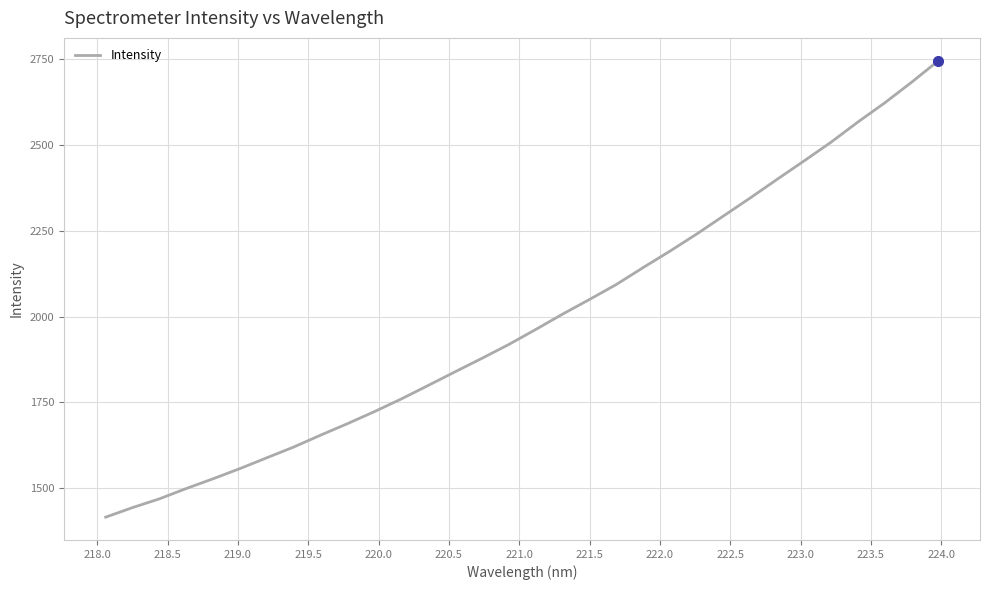

What is the minimum value shown in the chart?

1415.5